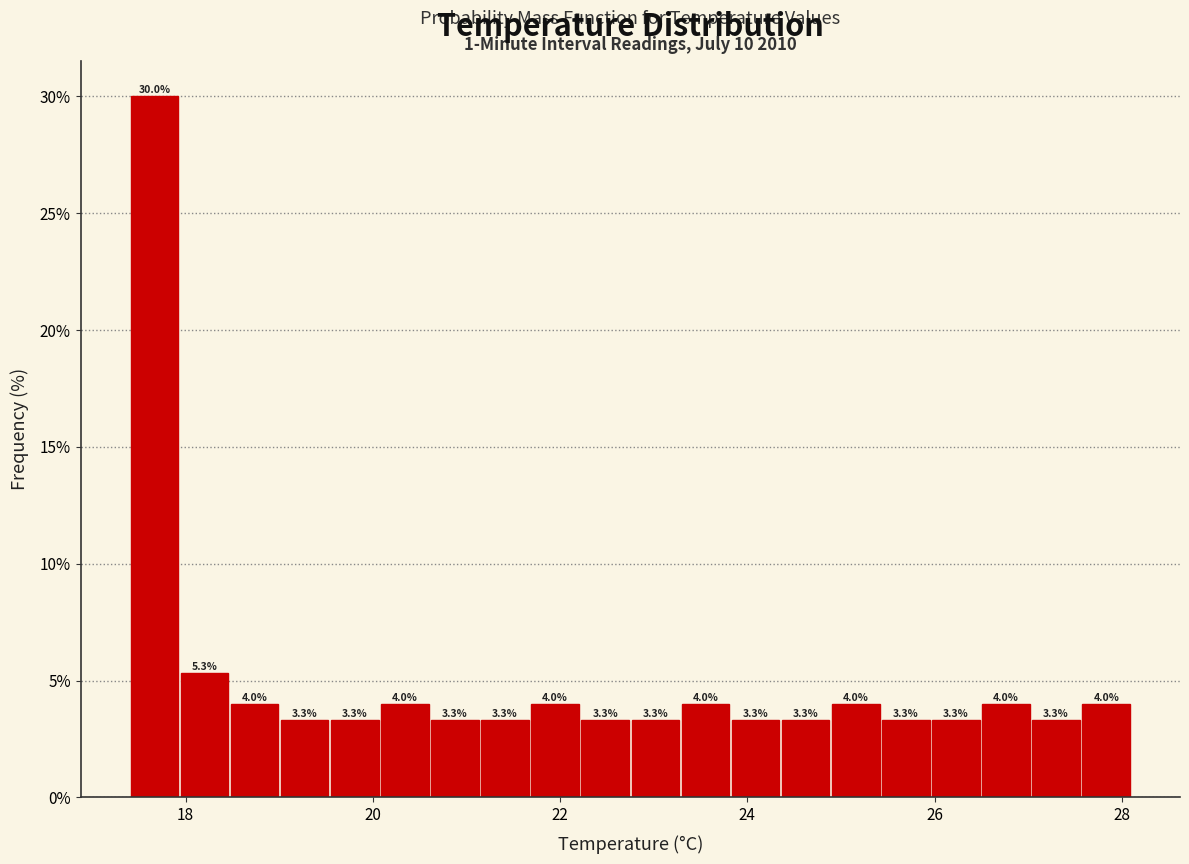

Around what value on the x-axis is the tallest bar? Give the approximate position of its centre, as read against the axis.

17.6